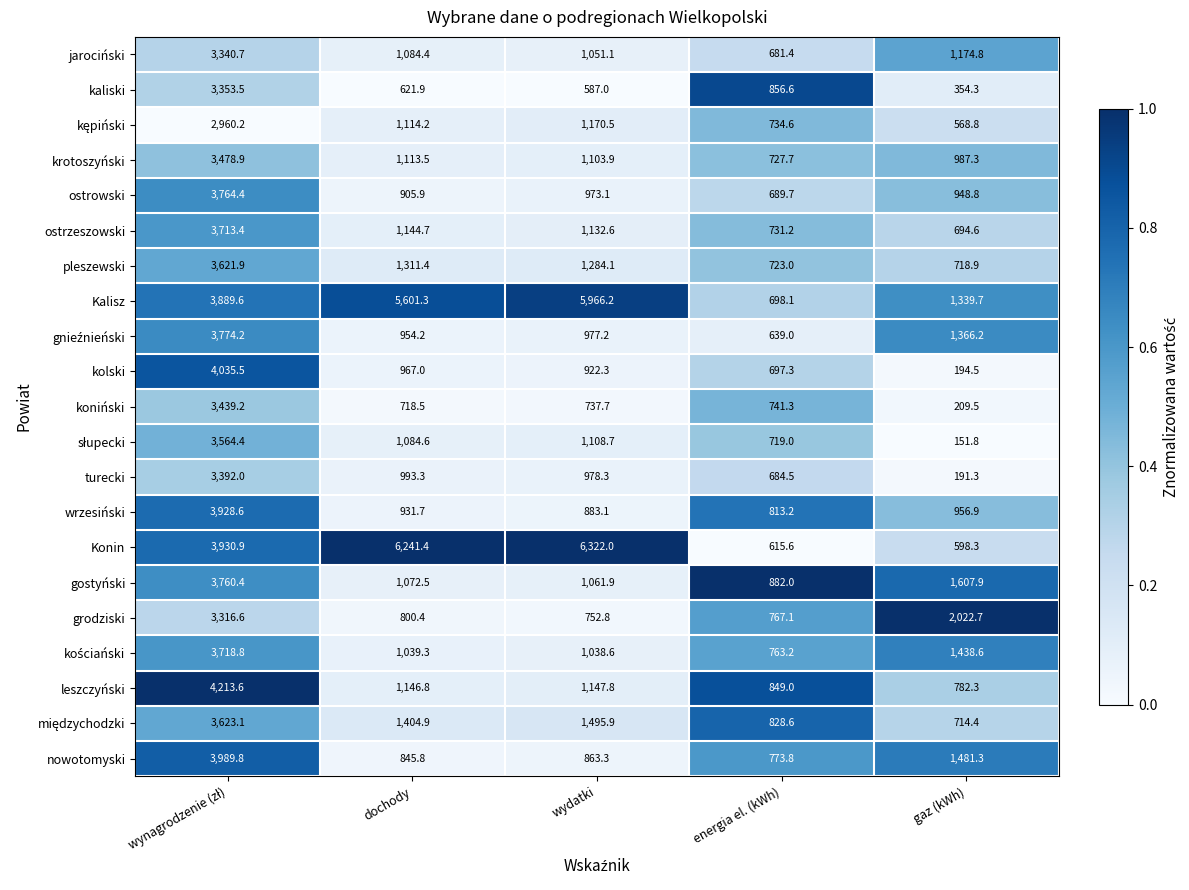

What is the difference between the maximum and minimum values in the kaliski series?

2999.2